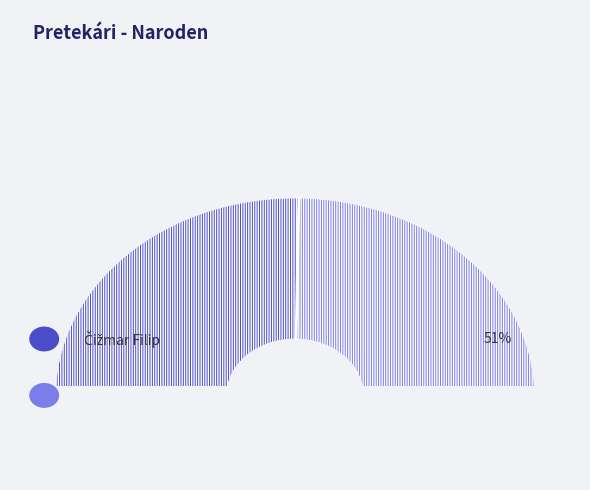

To the nearest percent, what is the combined percentage of Čižmar Filip and Nemec Martin?

100%